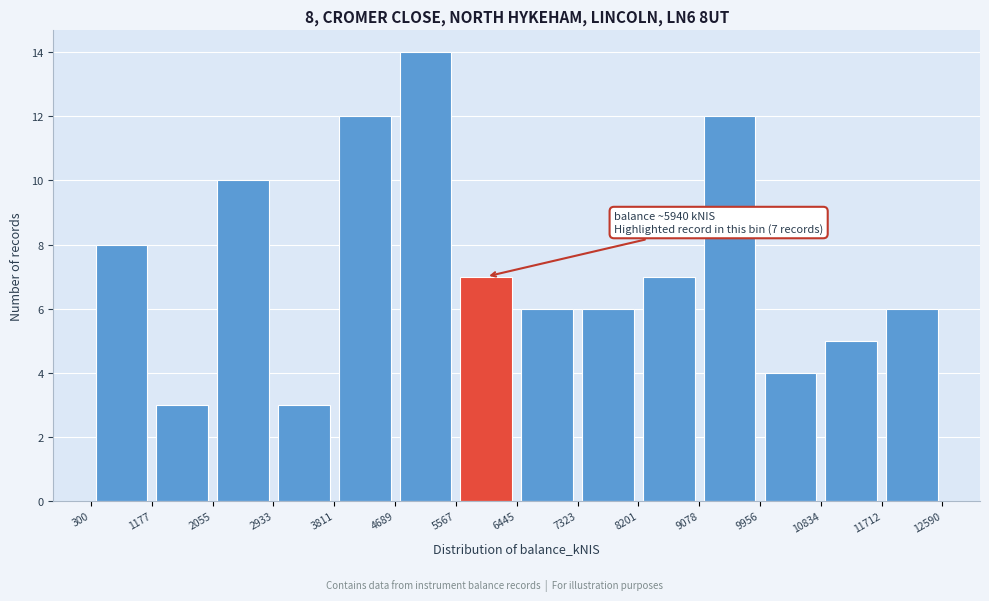

Over which range of the x-axis is the bar tallest?

4689 to 5567